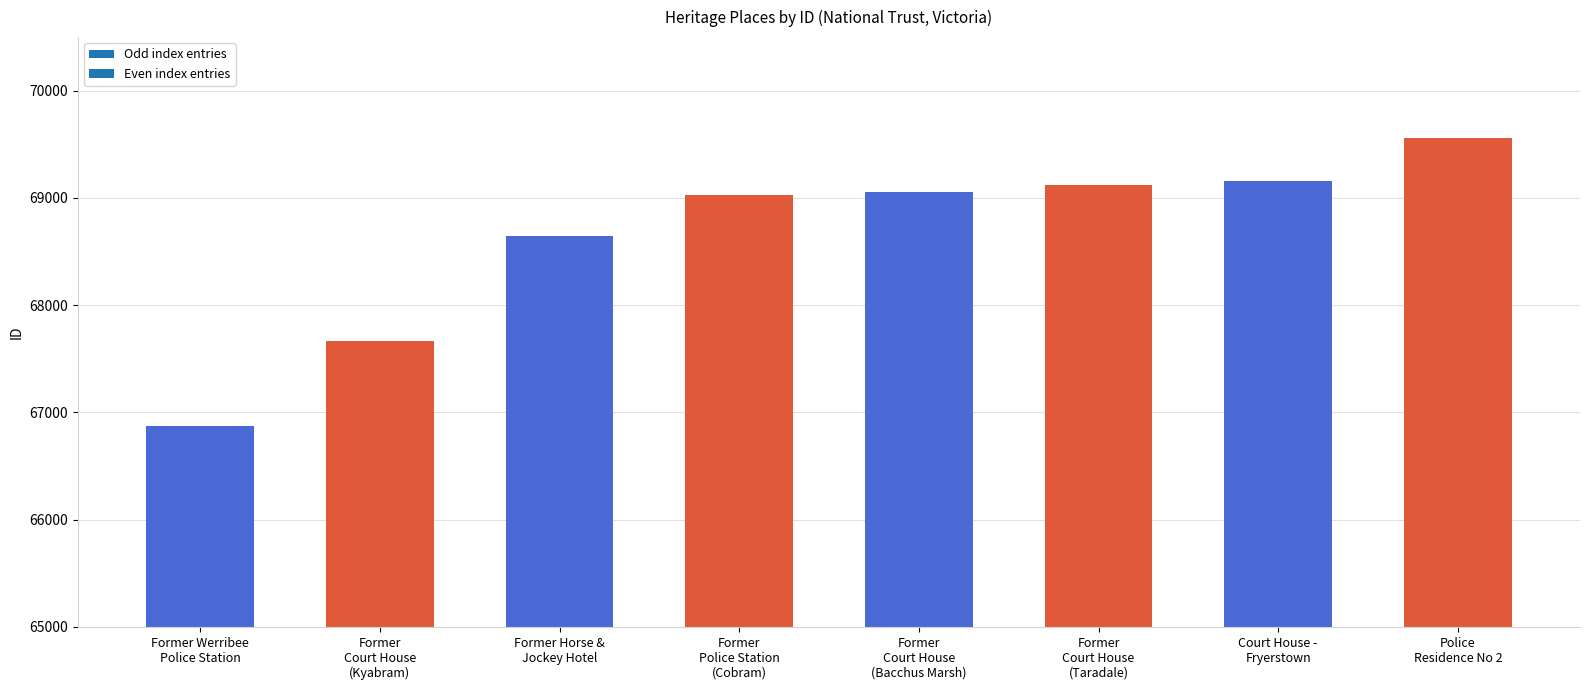

Does the chart contain stacked bars?

No